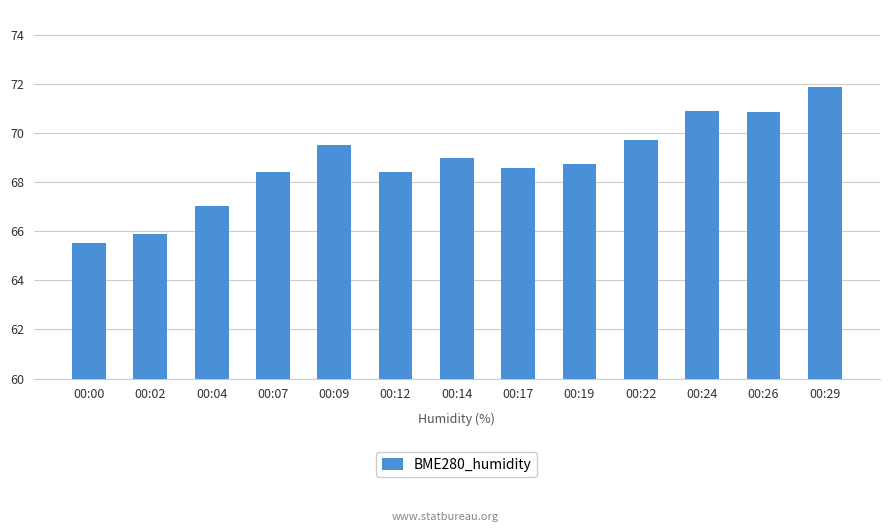

How many data points are less than 68?

3